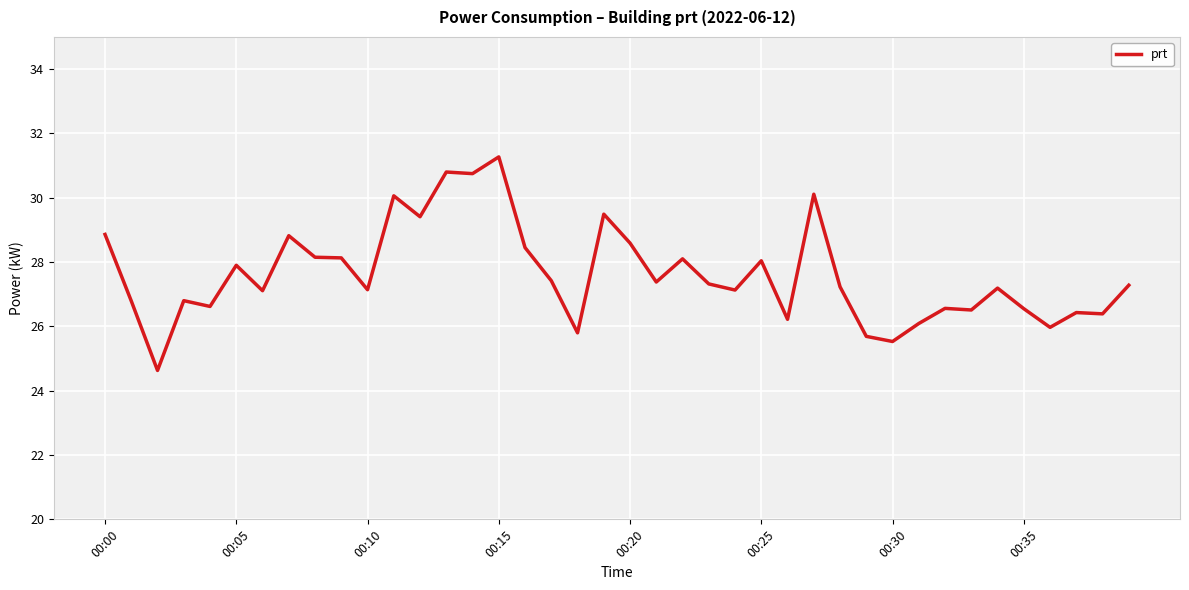

What is the minimum value shown in the chart?

24.6